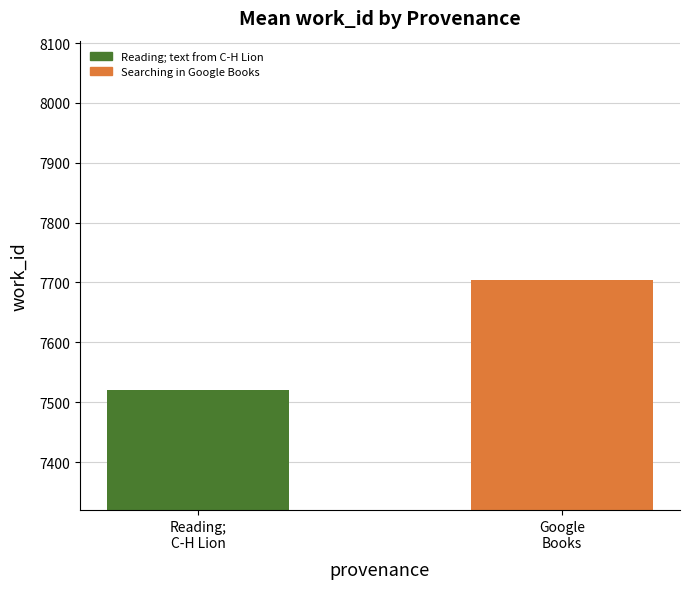

What is the maximum value shown in the chart?

7704